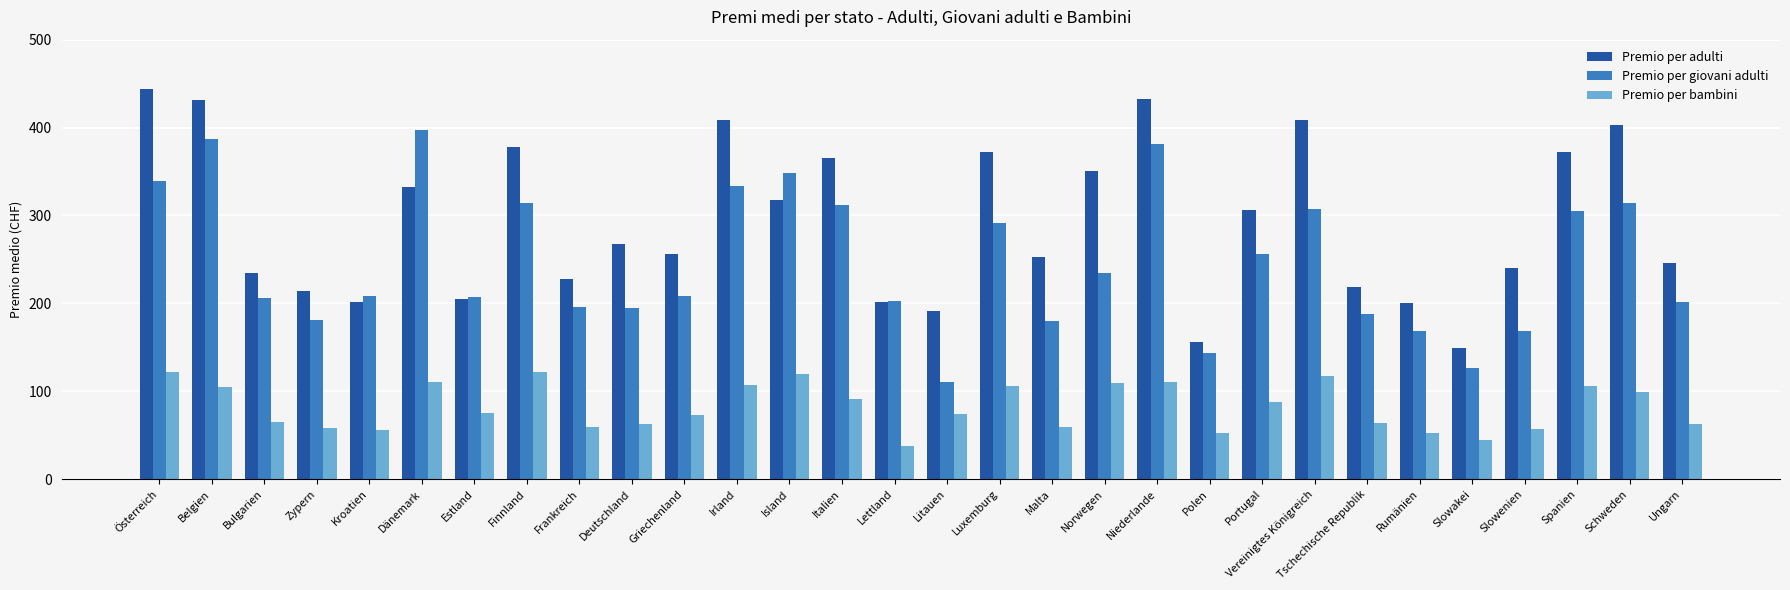

Rank the series by their average value, from lowest to highest.

Premio per bambini, Premio per giovani adulti, Premio per adulti